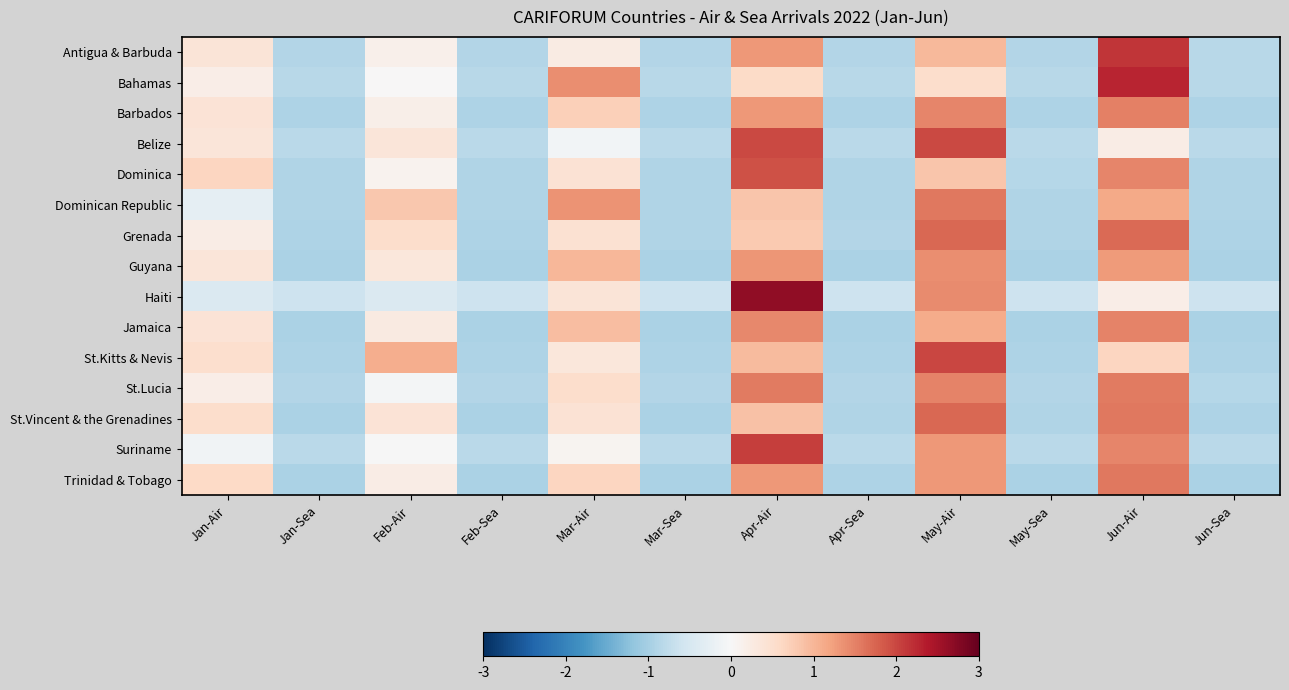

Rank the series at Feb-Air from lowest to highest value.

Haiti, St.Lucia, Suriname, Bahamas, Dominica, Antigua & Barbuda, Barbados, Trinidad & Tobago, Jamaica, Guyana, Belize, St.Vincent & the Grenadines, Grenada, Dominican Republic, St.Kitts & Nevis